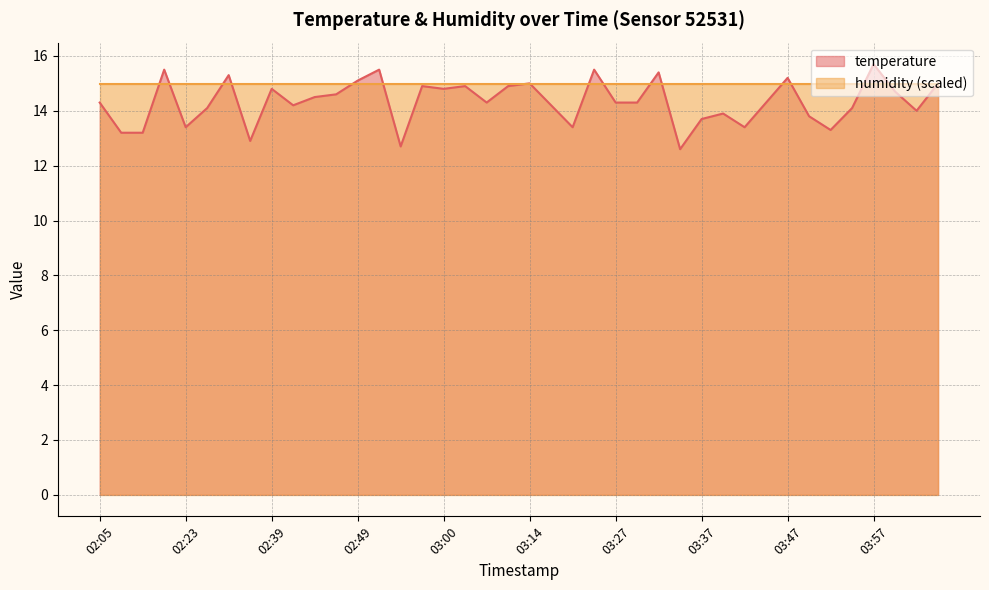

Where is the first local minimum?

02:23